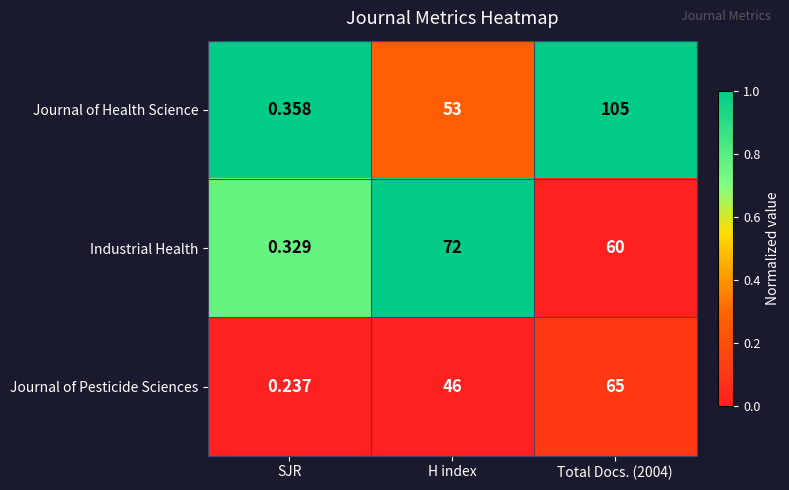

Which series has the widest spread of values?

Journal of Health Science